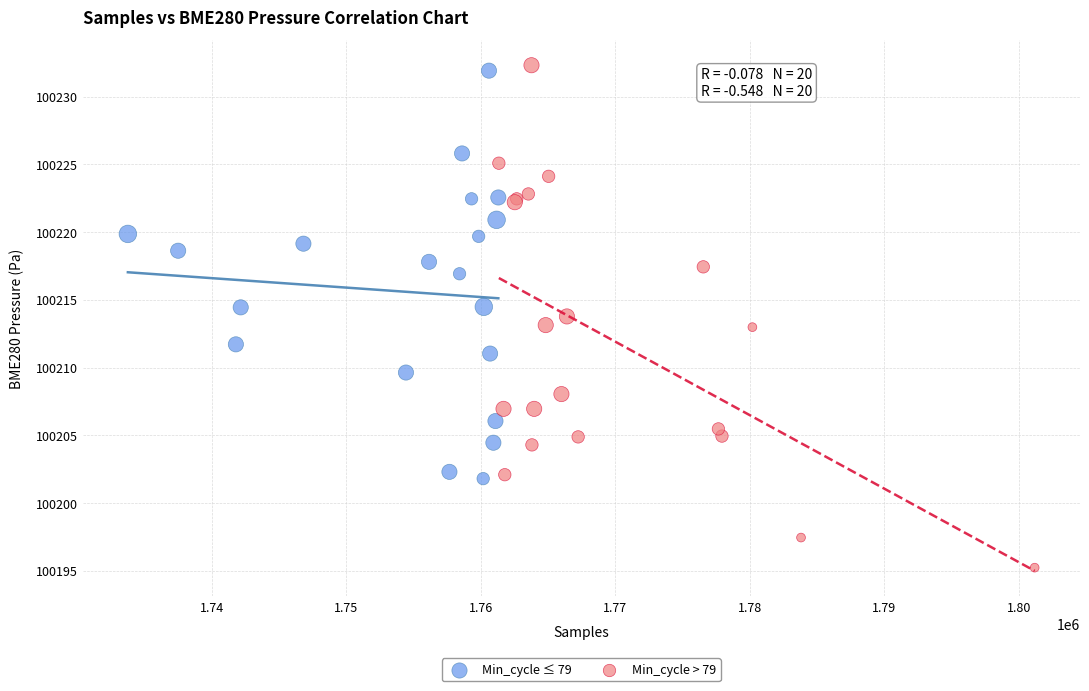

Which series has the largest Y range (max minus min)?

Min_cycle > 79